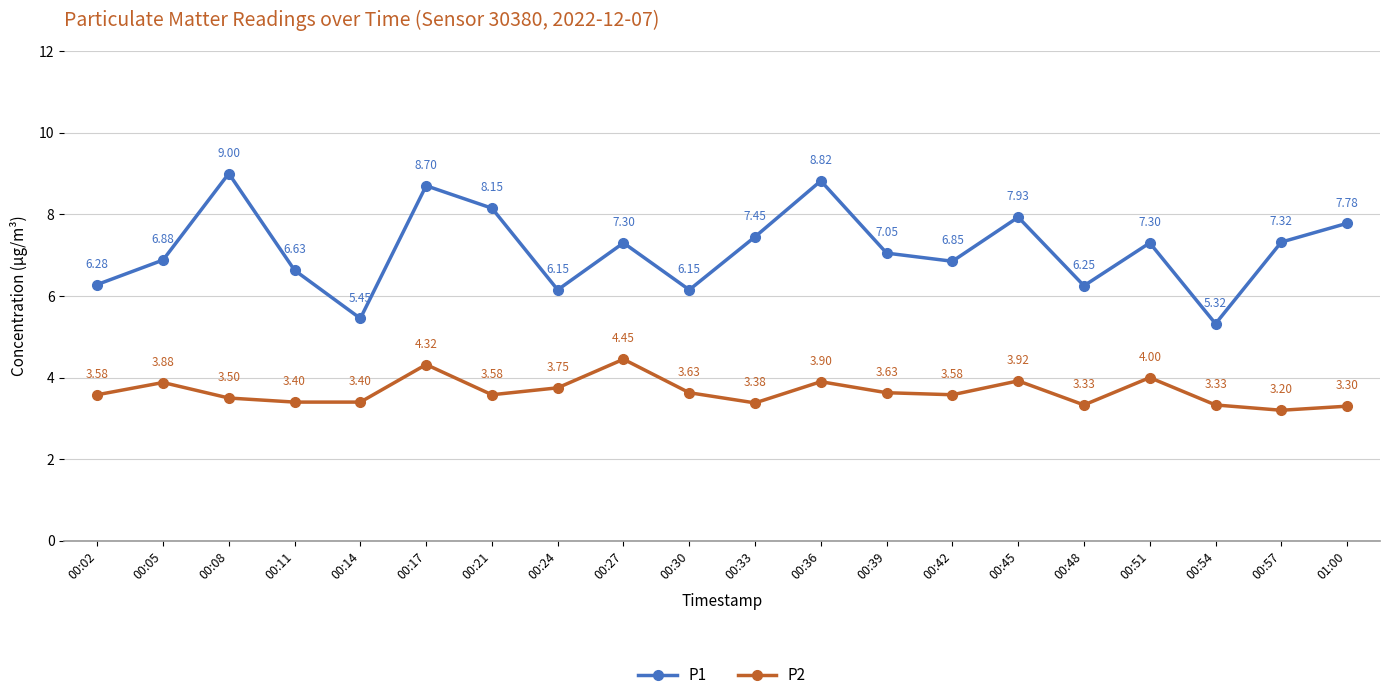

What is the minimum value for P2?

3.2